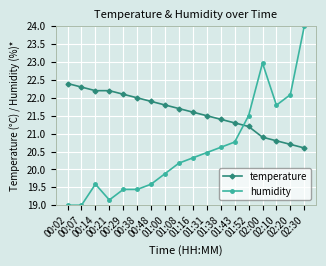

Rank the series by their maximum value, from highest to lowest.

humidity, temperature